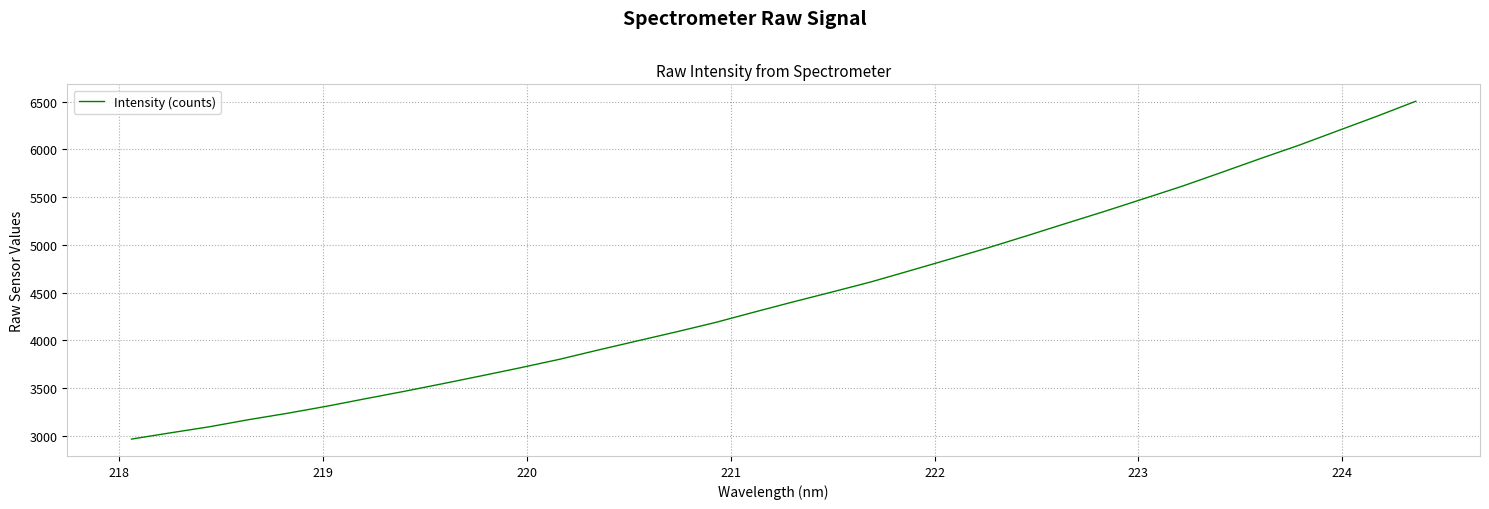

What is the smallest value displayed?

2967.3